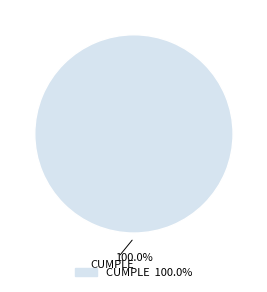

Does any single category account for the majority?

Yes